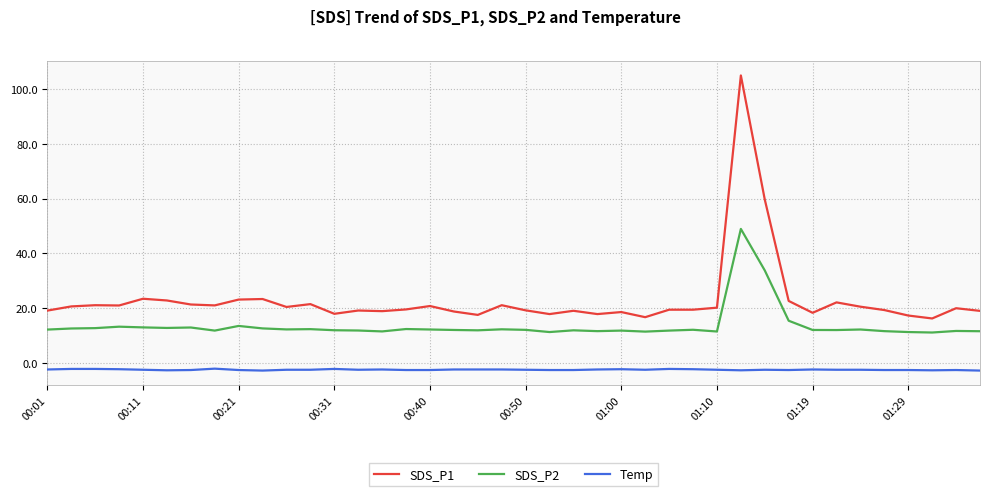

List the series in order of their overall mean, lowest first.

Temp, SDS_P2, SDS_P1